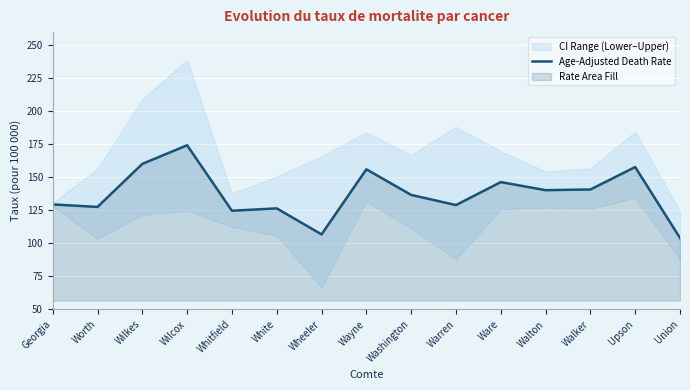

Between Wilcox and Whitfield, which is larger?

Wilcox